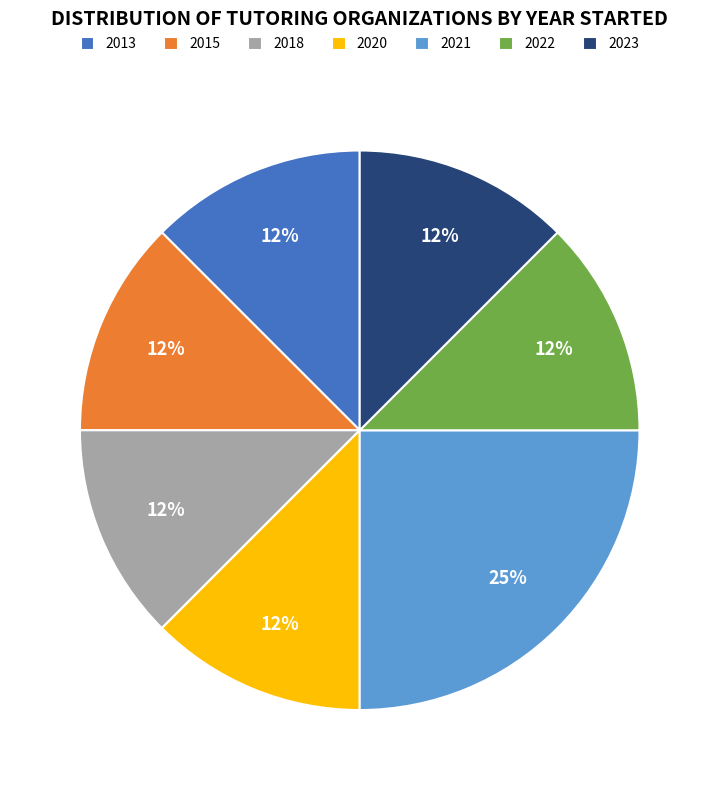

Combined, do 2022 and 2015 account for over 50%?

No